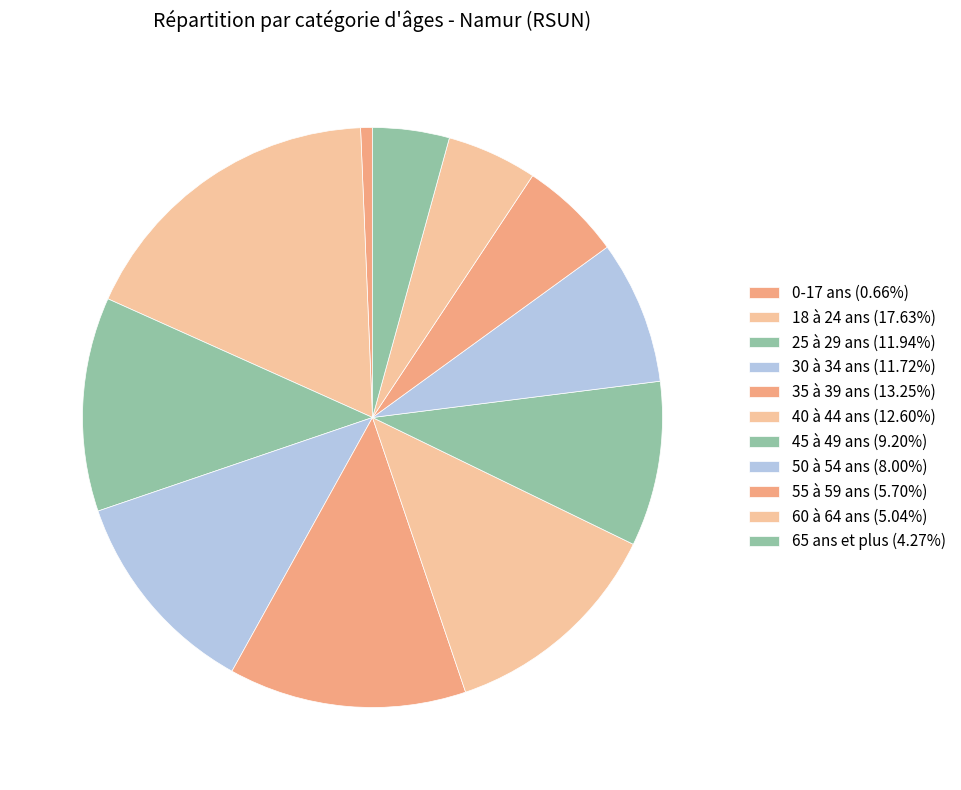

What percentage is the 40 à 44 ans slice, to the nearest percent?

13%